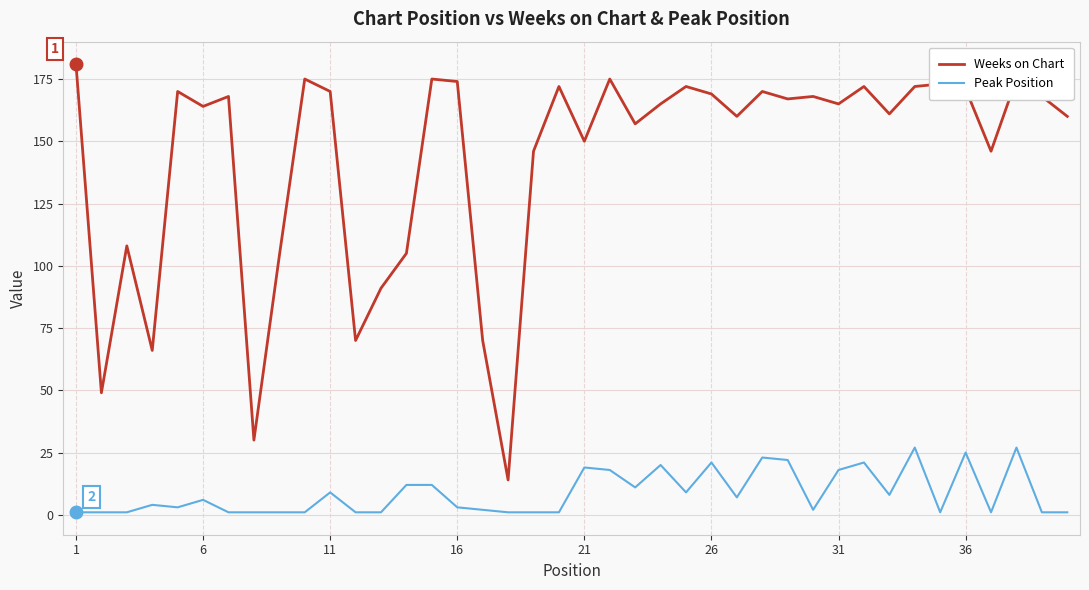

What is the difference between the maximum and minimum values in the Weeks on Chart series?

167